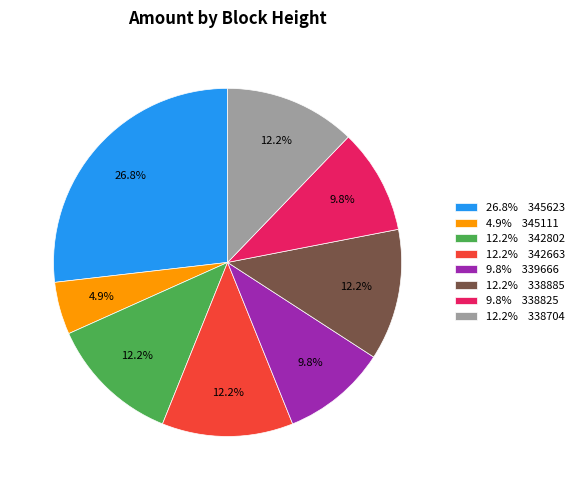

How many segments does this pie chart have?

8